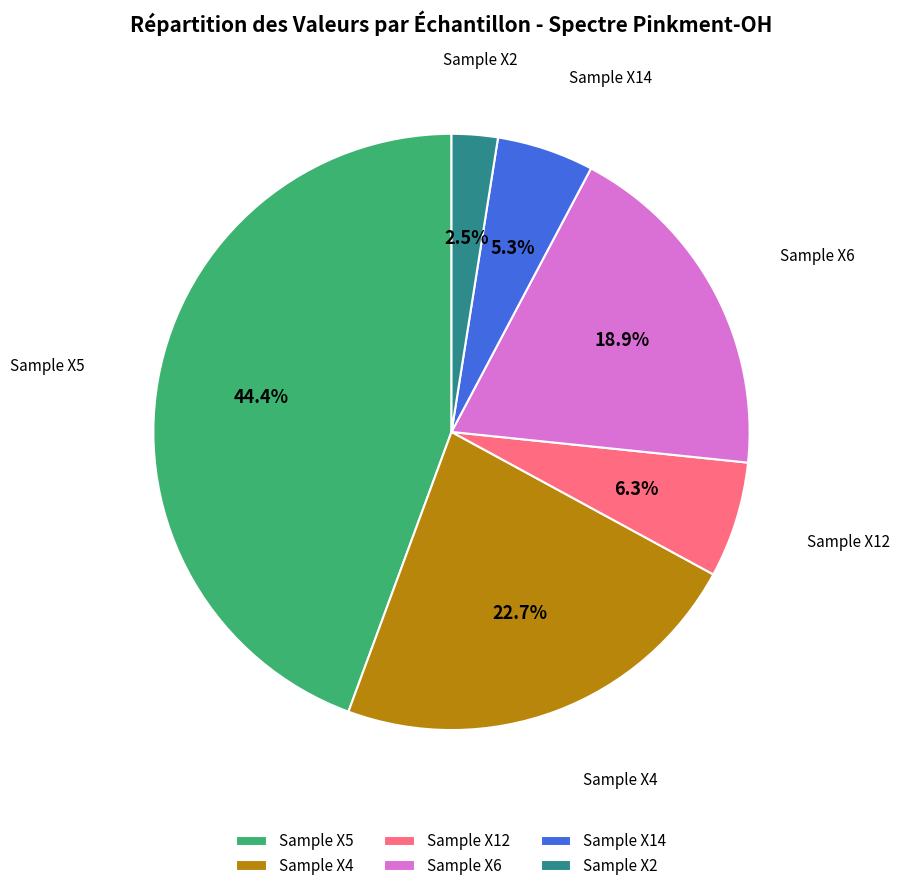

Between Sample X14 and Sample X6, which is larger?

Sample X6